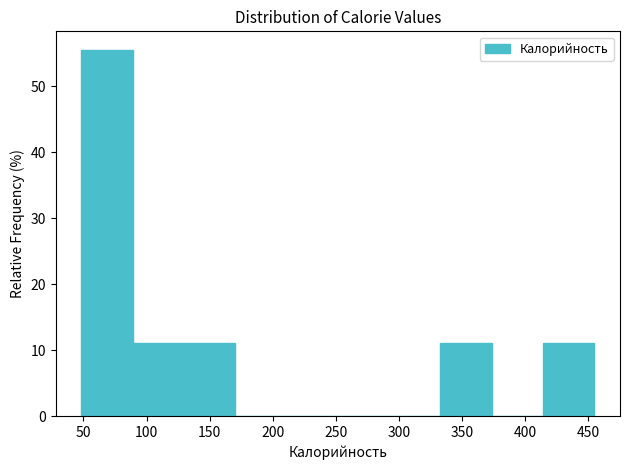

Reading left to right, transcribe this chart: for each bar, give the range it covers on the x-axis and its height. Neither the bar edges nor the heights are printed on the chart, so give them approximately, as read against the axes.

50 to 90: 56
90 to 130: 11
130 to 170: 11
170 to 210: 0
210 to 250: 0
250 to 290: 0
290 to 335: 0
335 to 375: 11
375 to 415: 0
415 to 455: 11